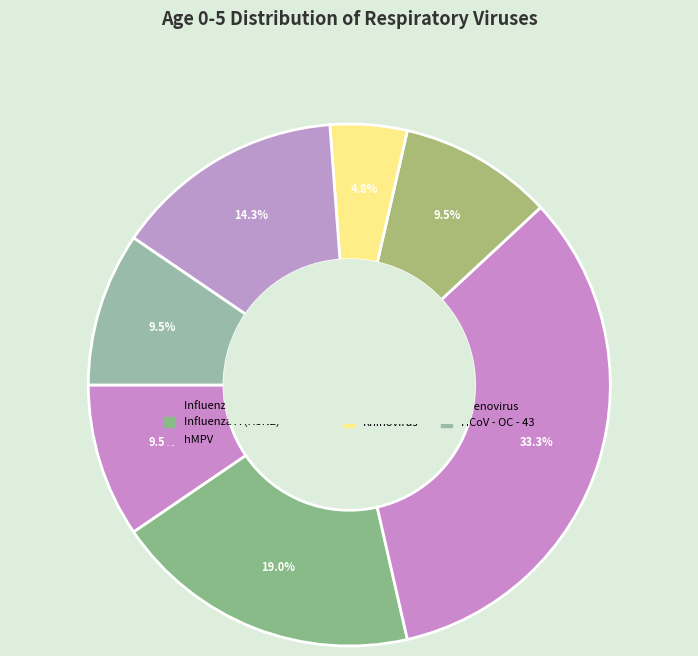

How many segments does this pie chart have?

7